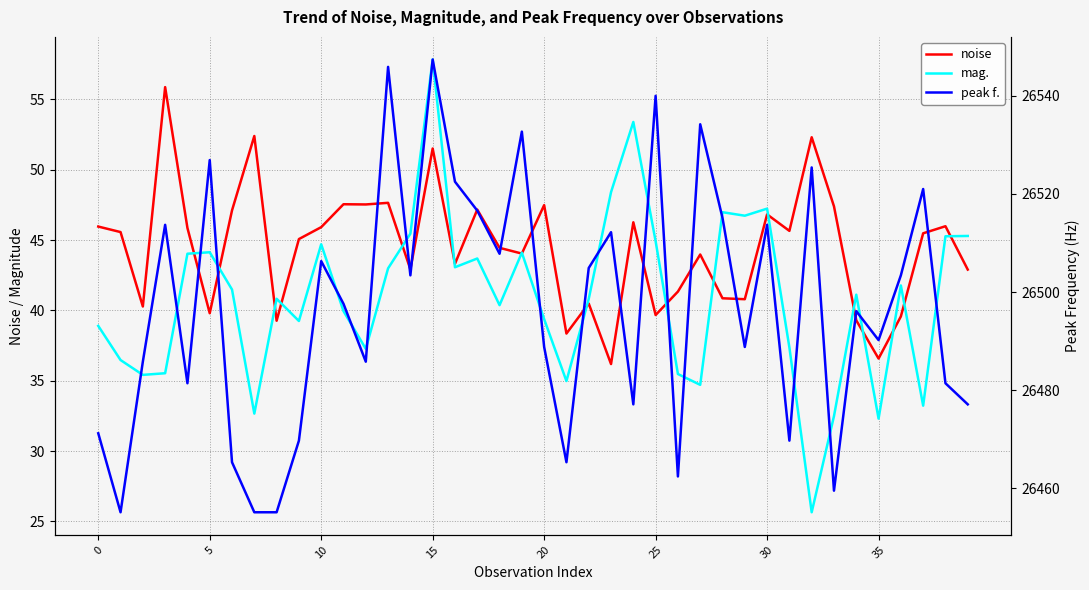

Is the value of peak f. at 17 greater than the value of noise at 10?

Yes